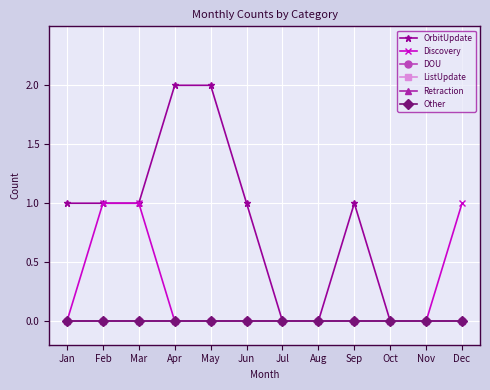

Does the chart have visible grid lines?

Yes